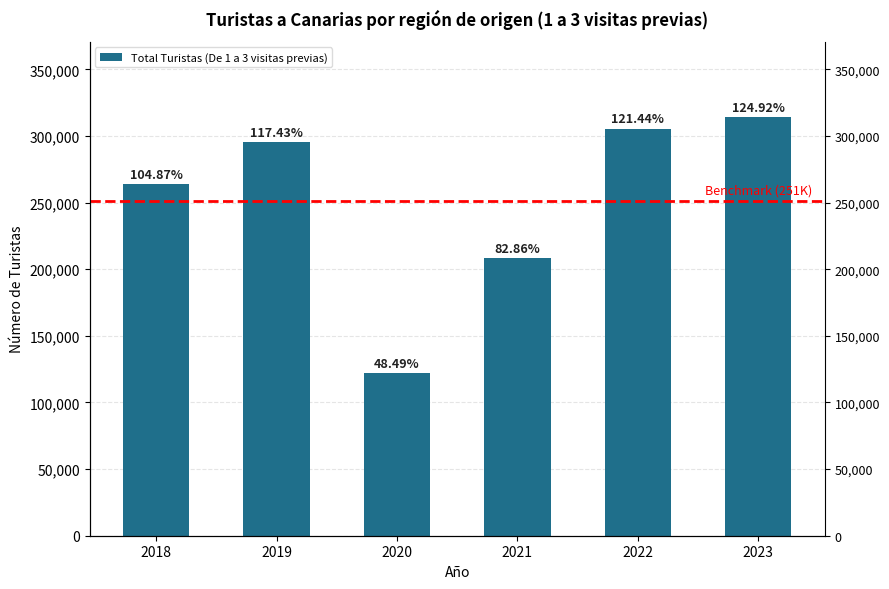

True or false: the data shows 69312 at 2018.

False